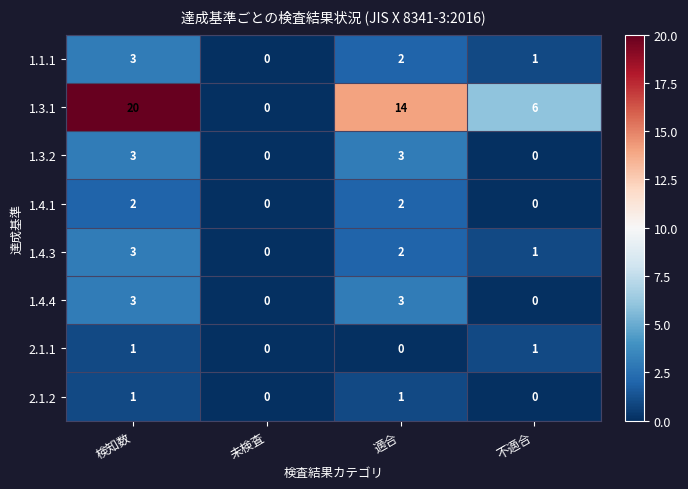

Between 検知数 and 未検査, which series saw the biggest shift?

1.3.1